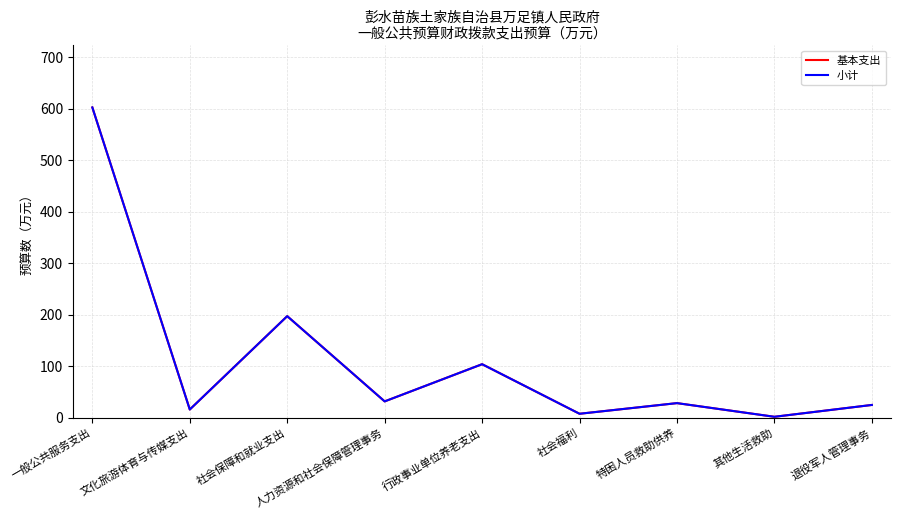

At which label does 小计 first exceed 28?

一般公共服务支出